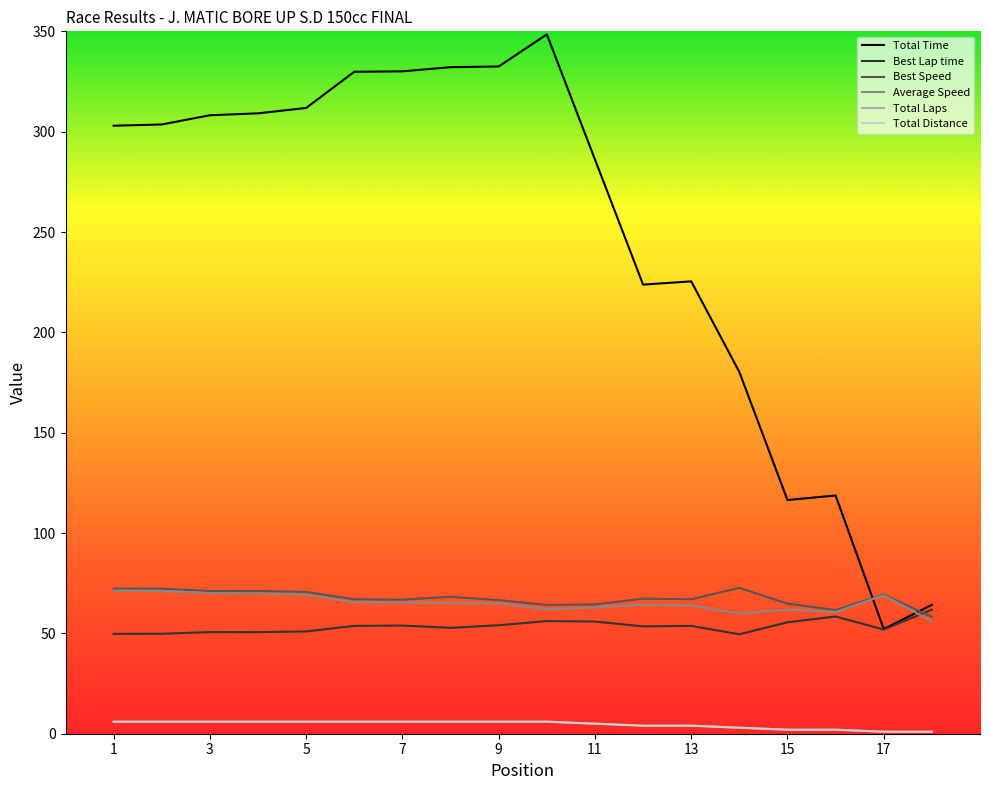

At which label is Average Speed closest to 63?

11